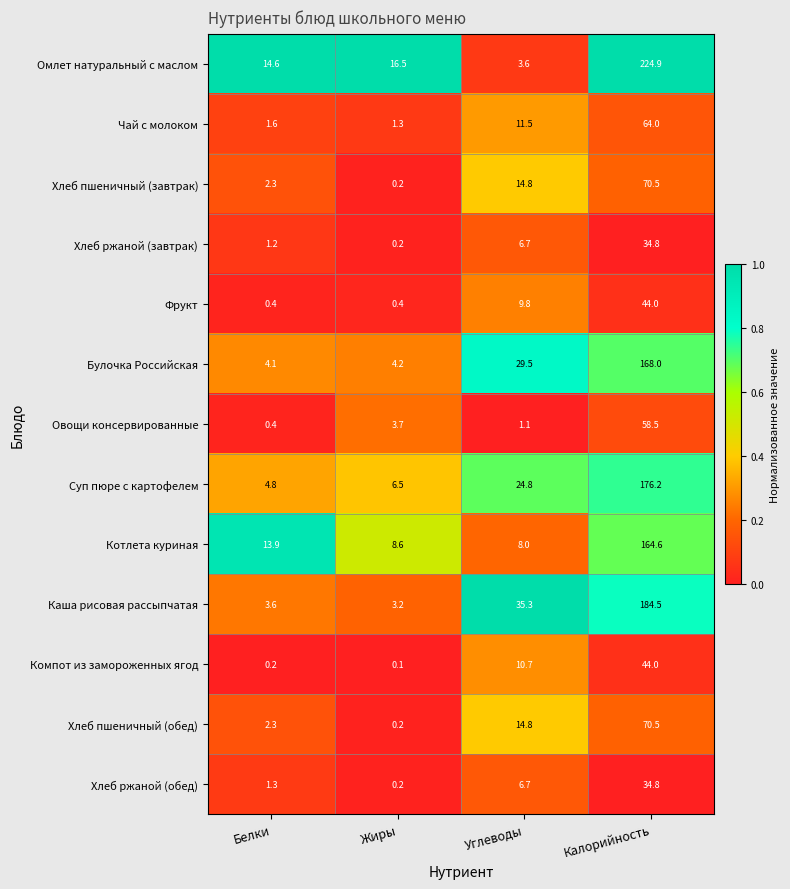

How many distinct data groups are displayed?

13